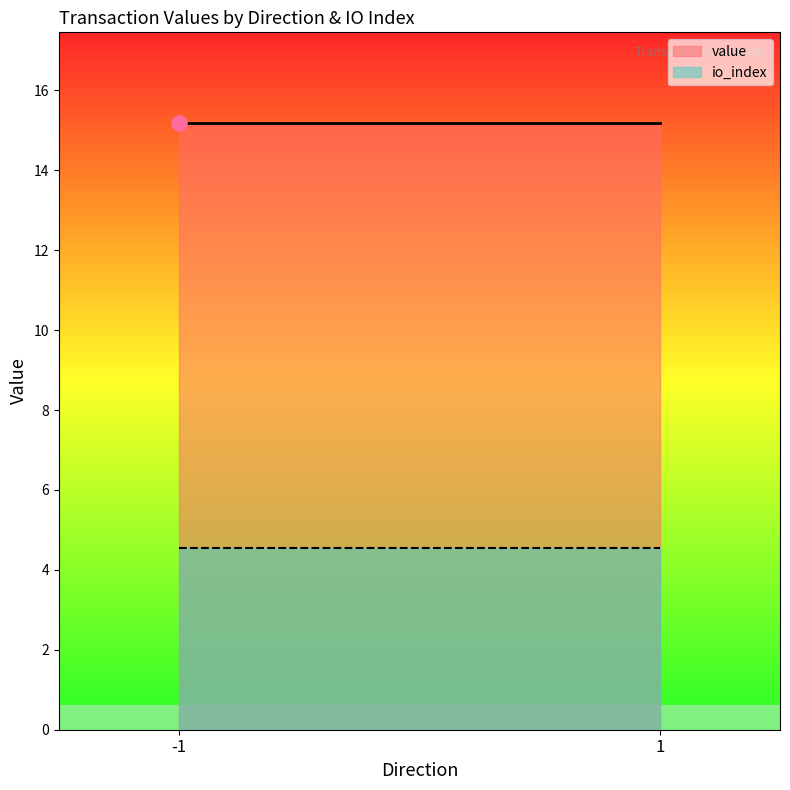

Which series reaches the maximum Y coordinate?

value